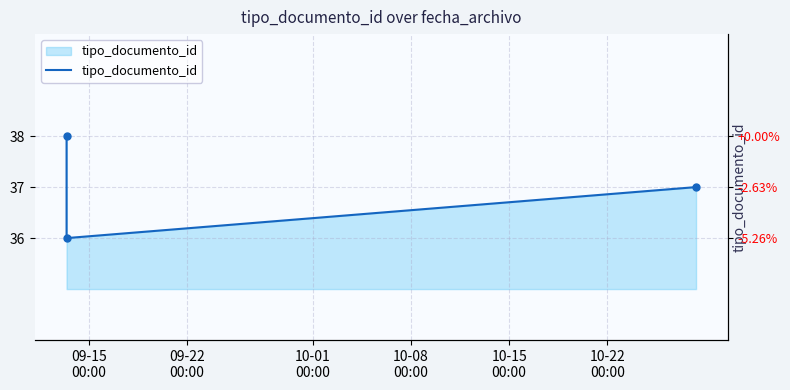

Is it true that the value at 09-22
00:00 is 36?

True